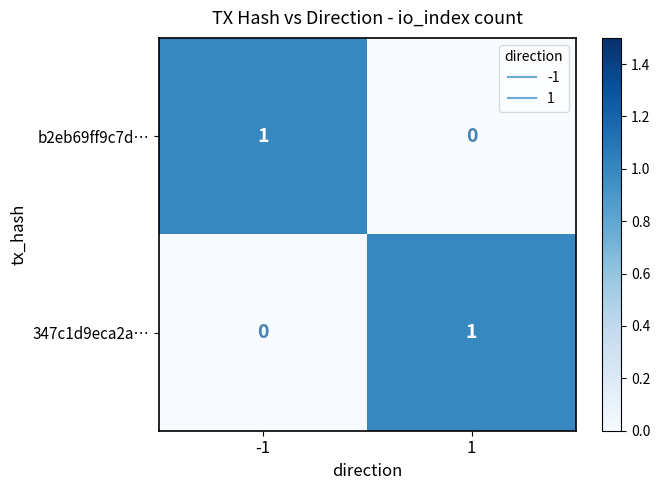

At 1, list the series in order from largest to smallest.

347c1d9eca2a…, b2eb69ff9c7d…